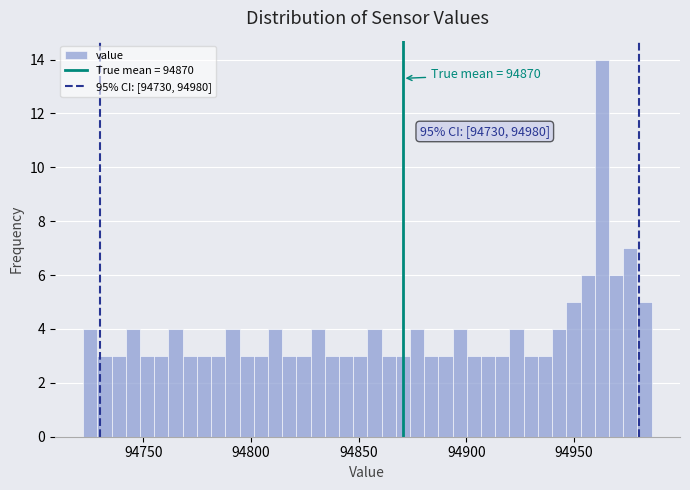

Read against the x-axis, roughly where is the centre of the tallest bar?

94965